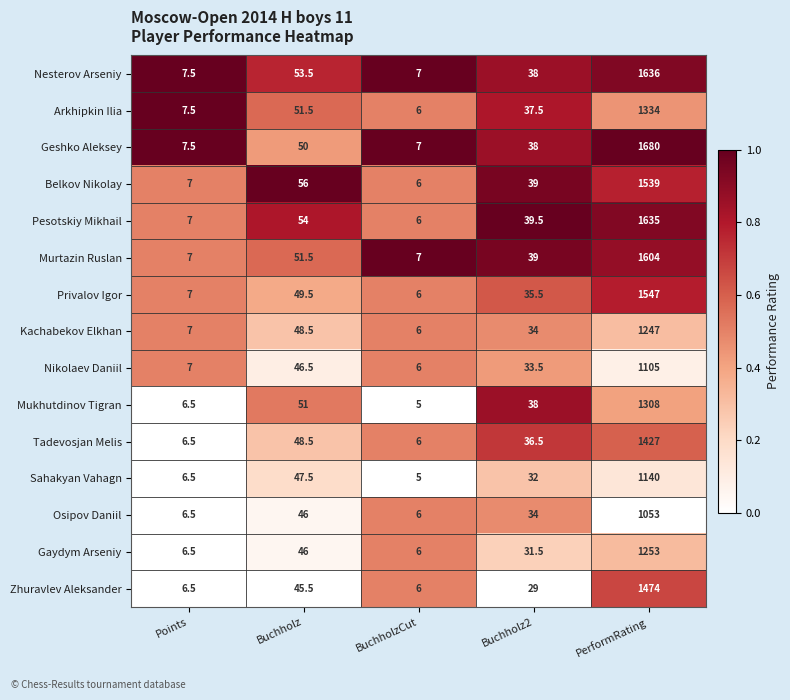

The Mukhutdinov Tigran series shows 838.6 at PerformRating. True or false?

False